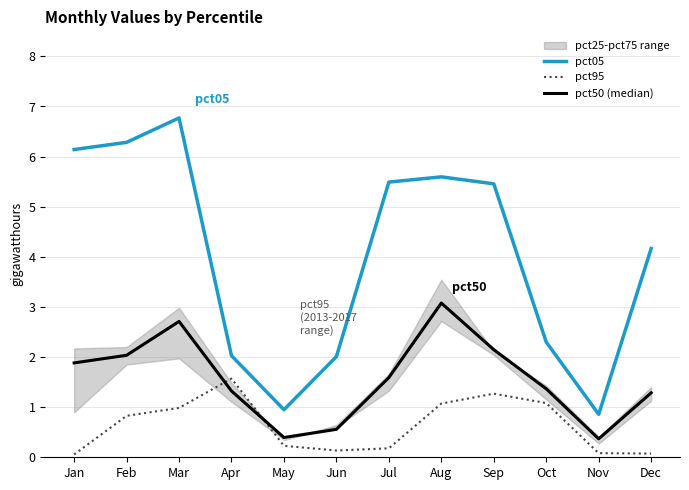

Reading left to right, what are all the values shown in this chart?

pct05: 6.1	6.3	6.8	2.0	0.9	2.0	5.5	5.6	5.5	2.3	0.9	4.2
pct95: 0.1	0.8	1.0	1.6	0.2	0.1	0.2	1.1	1.3	1.1	0.1	0.1
pct50 (median): 1.9	2.0	2.7	1.3	0.4	0.6	1.6	3.1	2.1	1.4	0.4	1.3